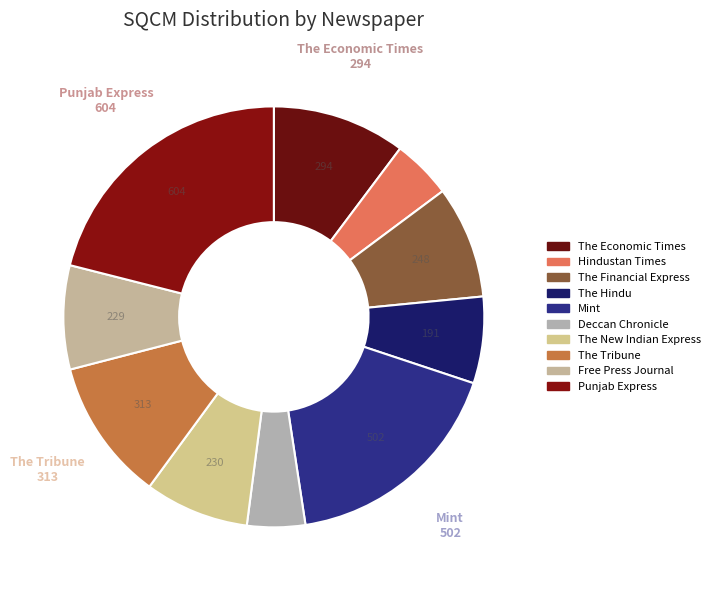

What percentage do The Hindu and Mint together represent?

24.1%